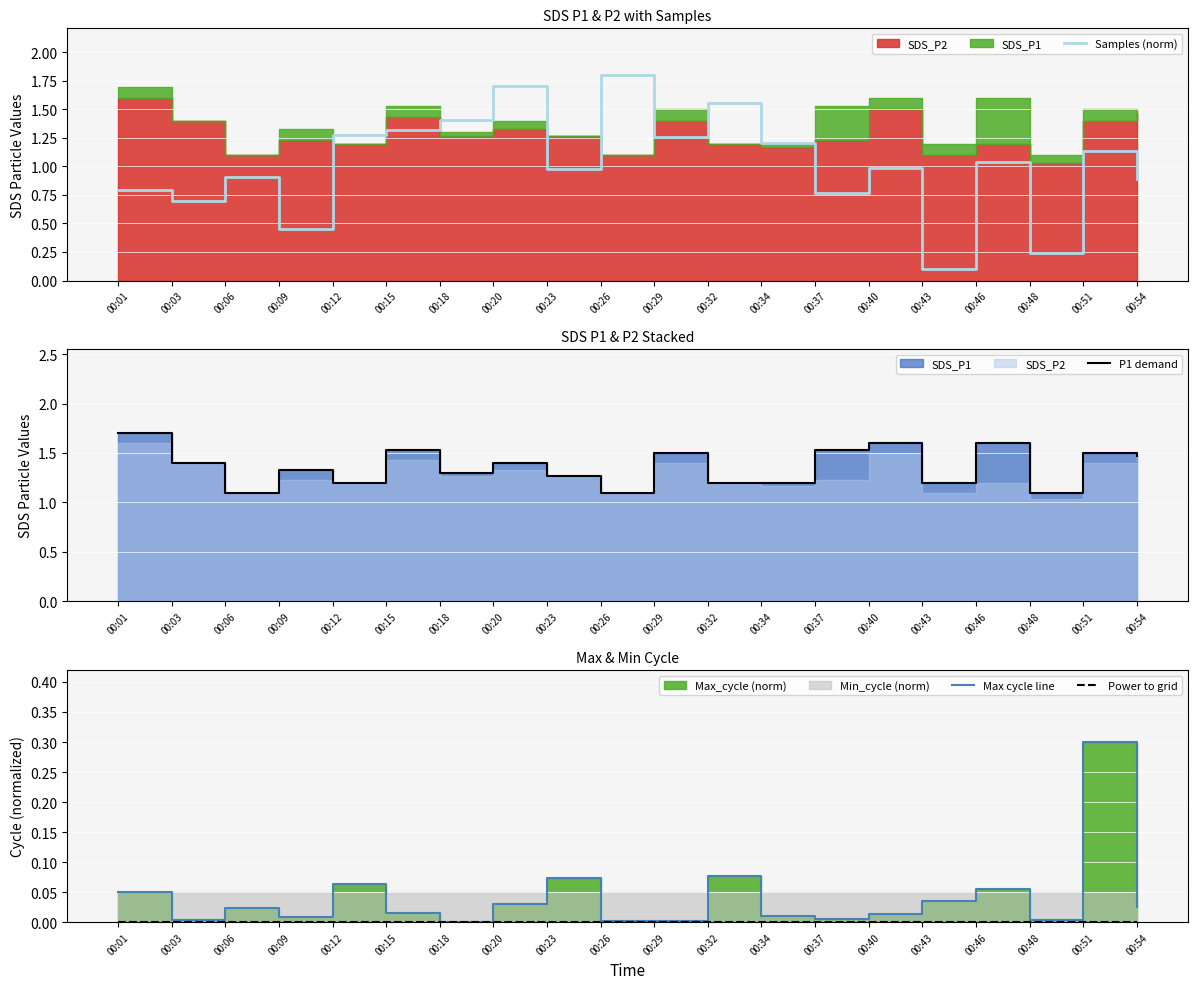

How many categories are shown in the chart?

20